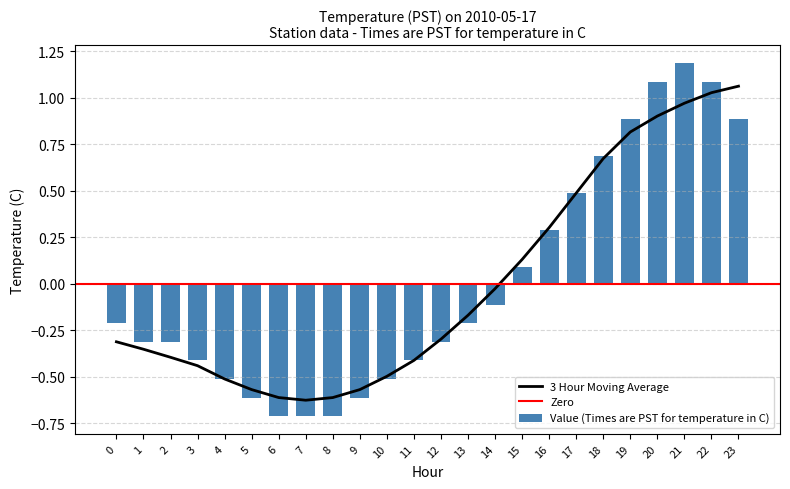

Reading left to right, transcribe all the data shown in this chart.

-0.2	-0.3	-0.3	-0.4	-0.5	-0.6	-0.7	-0.7	-0.7	-0.6	-0.5	-0.4	-0.3	-0.2	-0.1	0.1	0.3	0.5	0.7	0.9	1.1	1.2	1.1	0.9